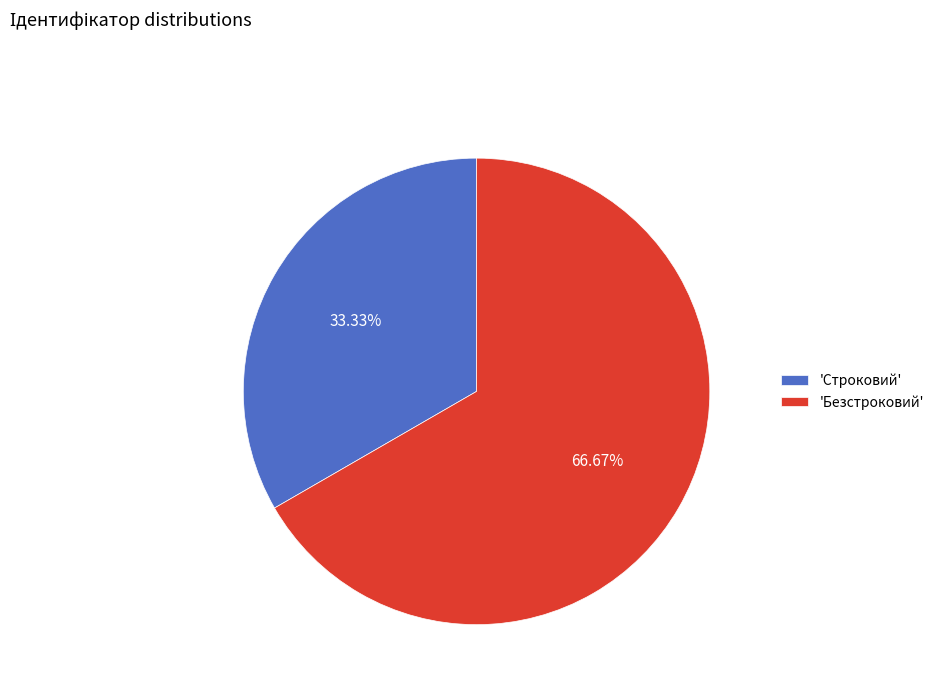

What is the ratio of the value at 'Безстроковий' to the value at 'Строковий'?

2.0